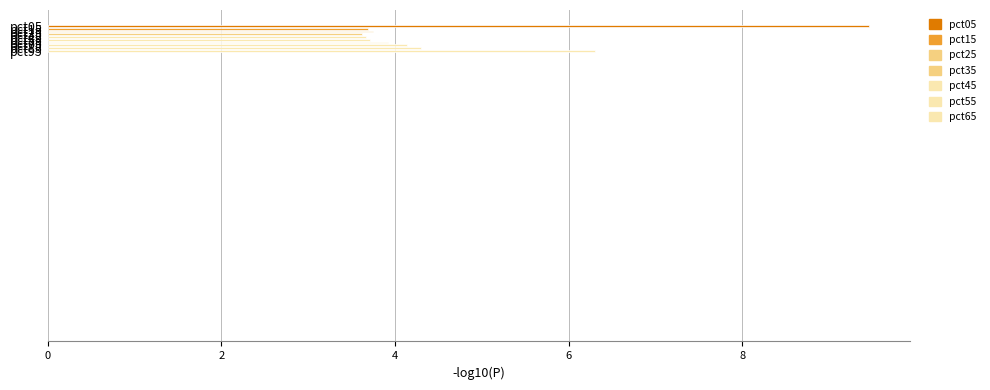

How many bars are there in total?

10